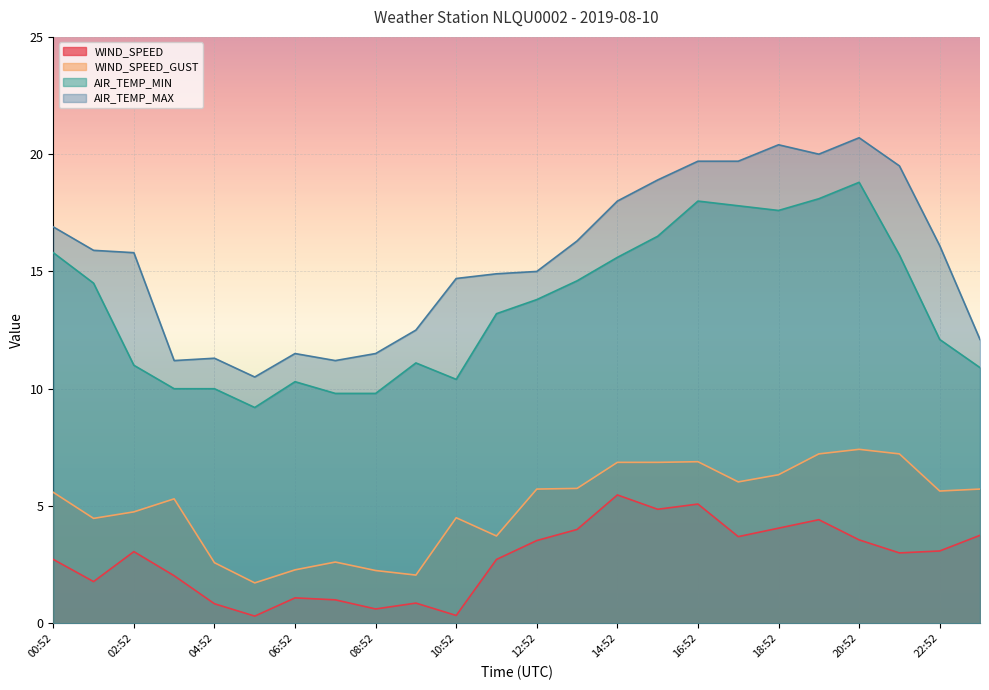

At which category is the sum across all series the highest?

20:52